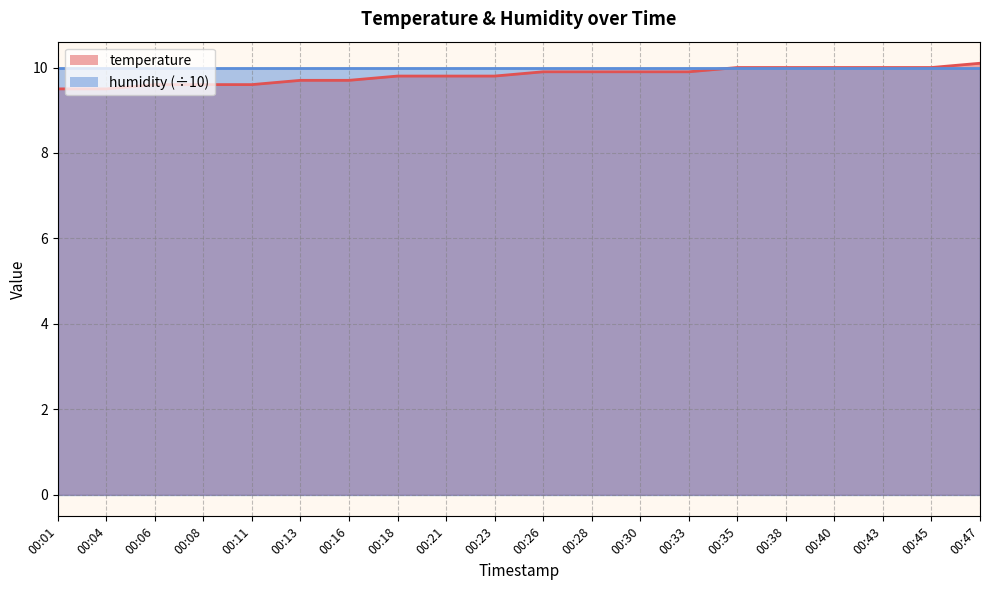

What is the difference between the second highest and minimum values?

0.5